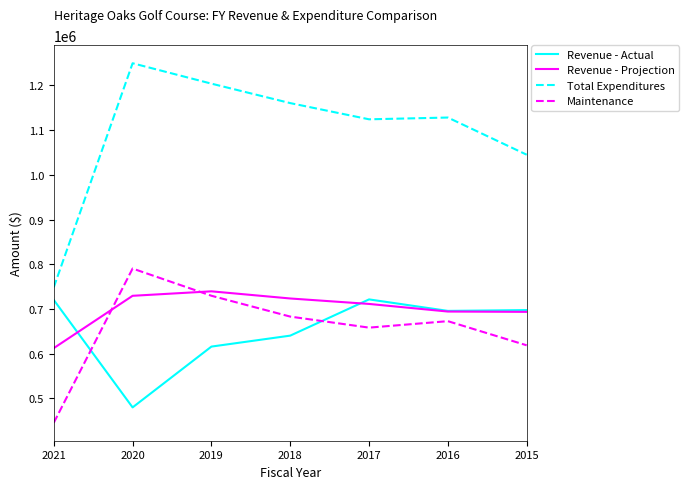

What is the difference between the highest and lowest values at 2020?

769481